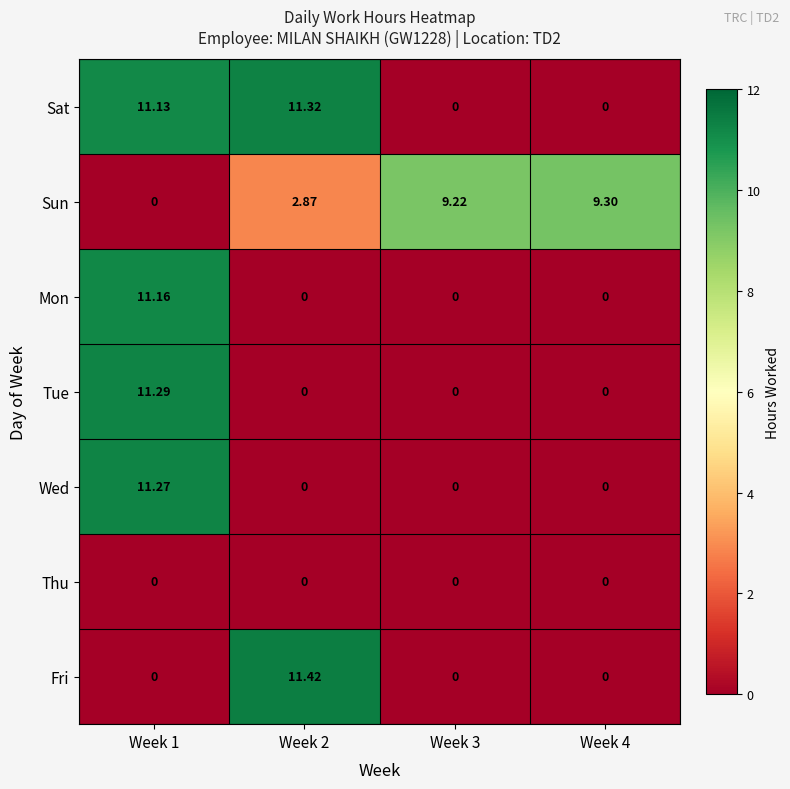

Which series has the largest total across all categories?

Sat